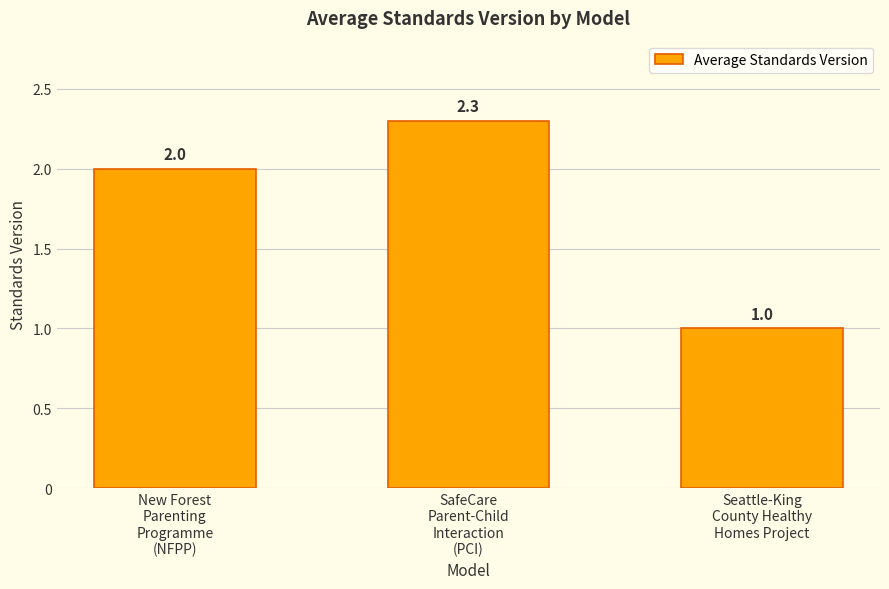

What is the label of the 1st bar from the left?

New Forest
Parenting
Programme
(NFPP)